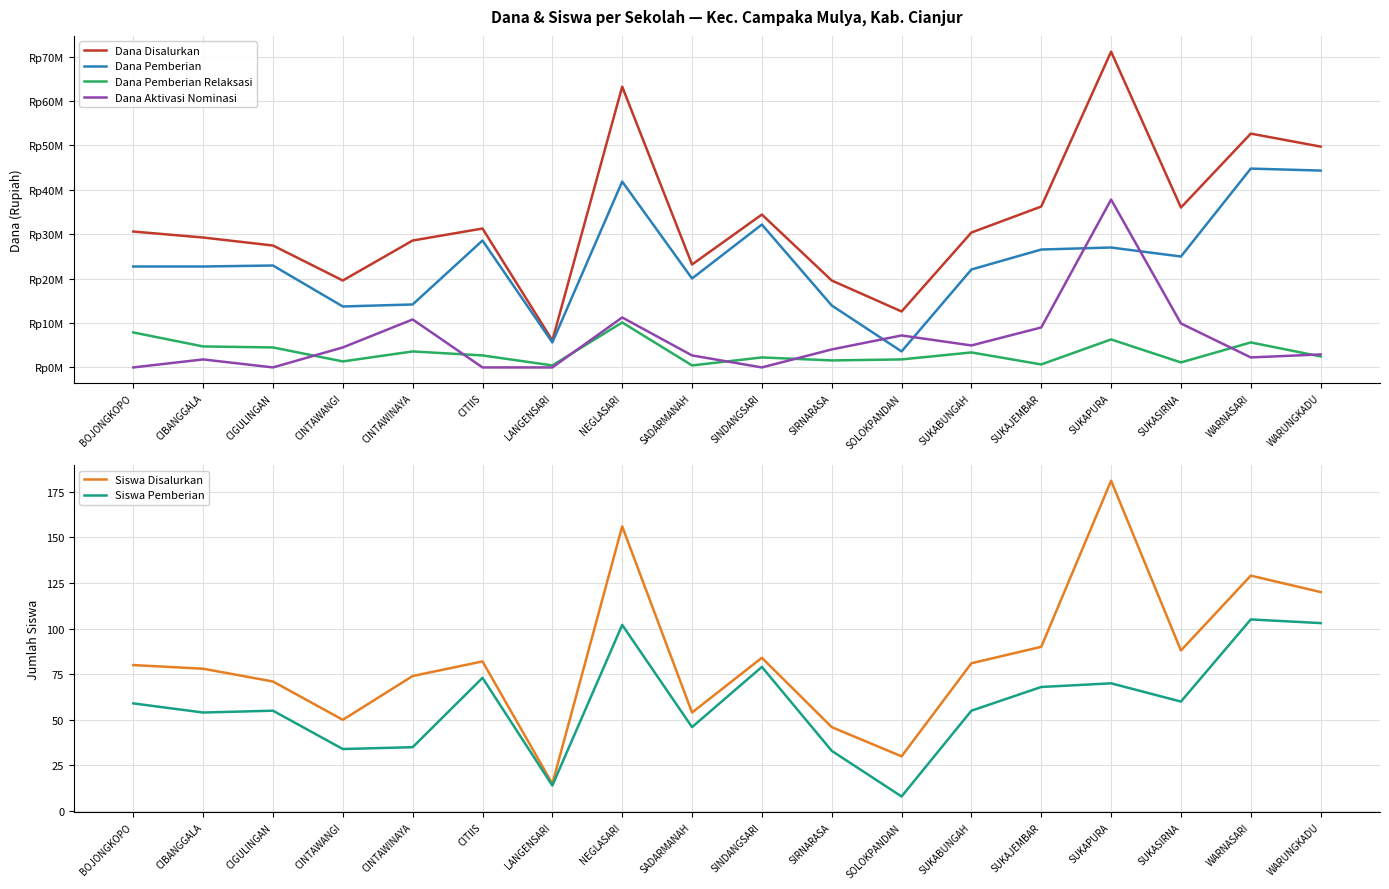

Which series has the largest total across all categories?

Dana Disalurkan